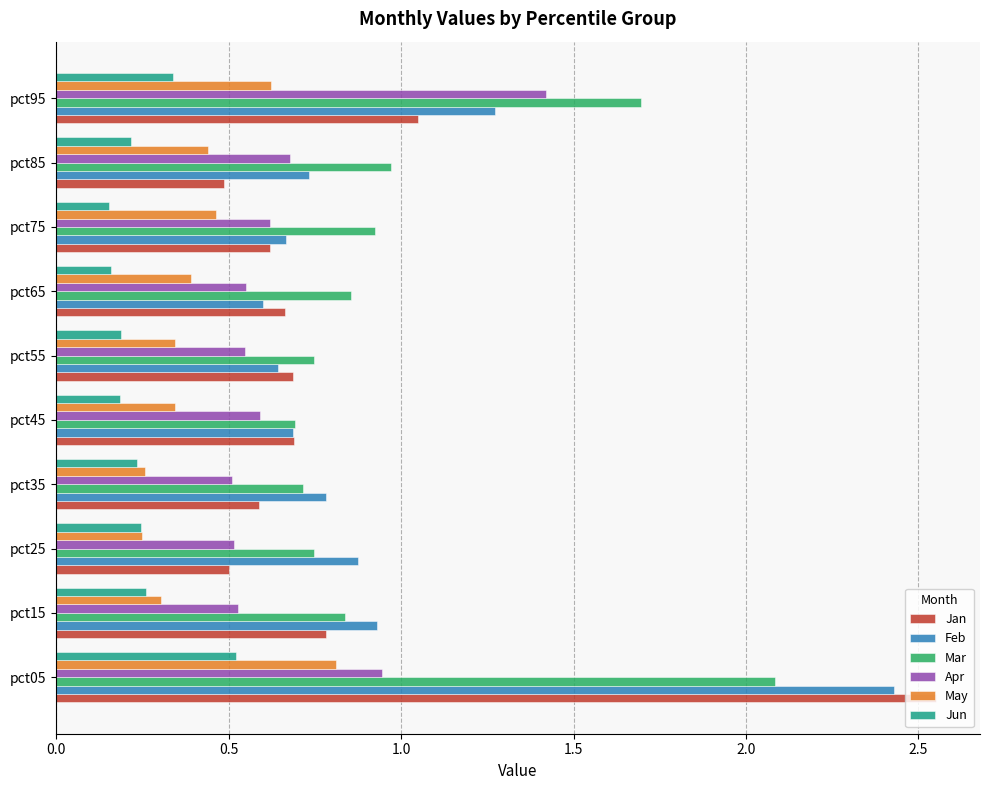

Which series has the widest spread of values?

Jan